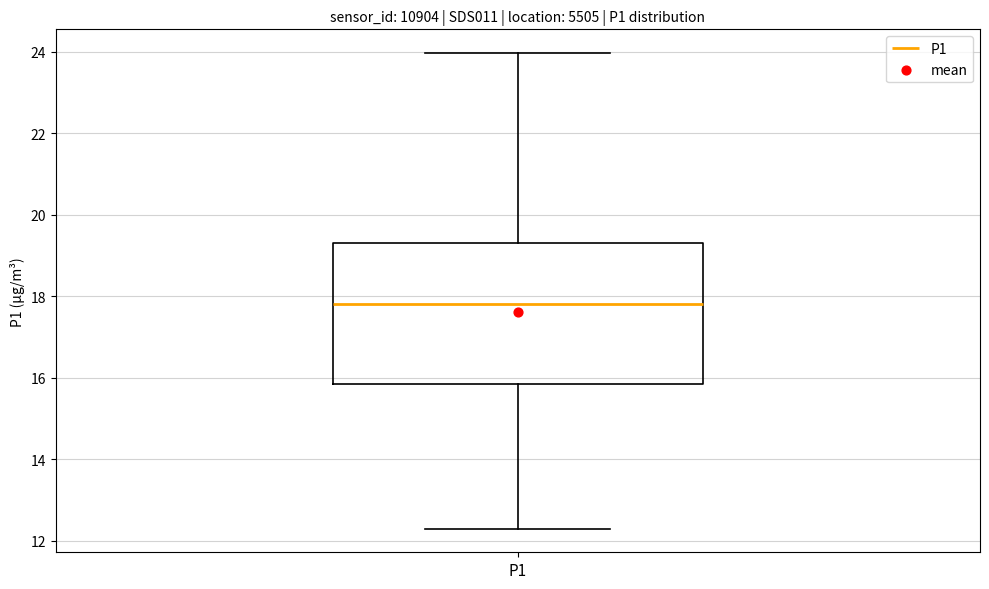

Where does the median line of the box for P1 sit on the y-axis? The values are not printed on the chart, so give them approximately, as read against the axis.

17.8